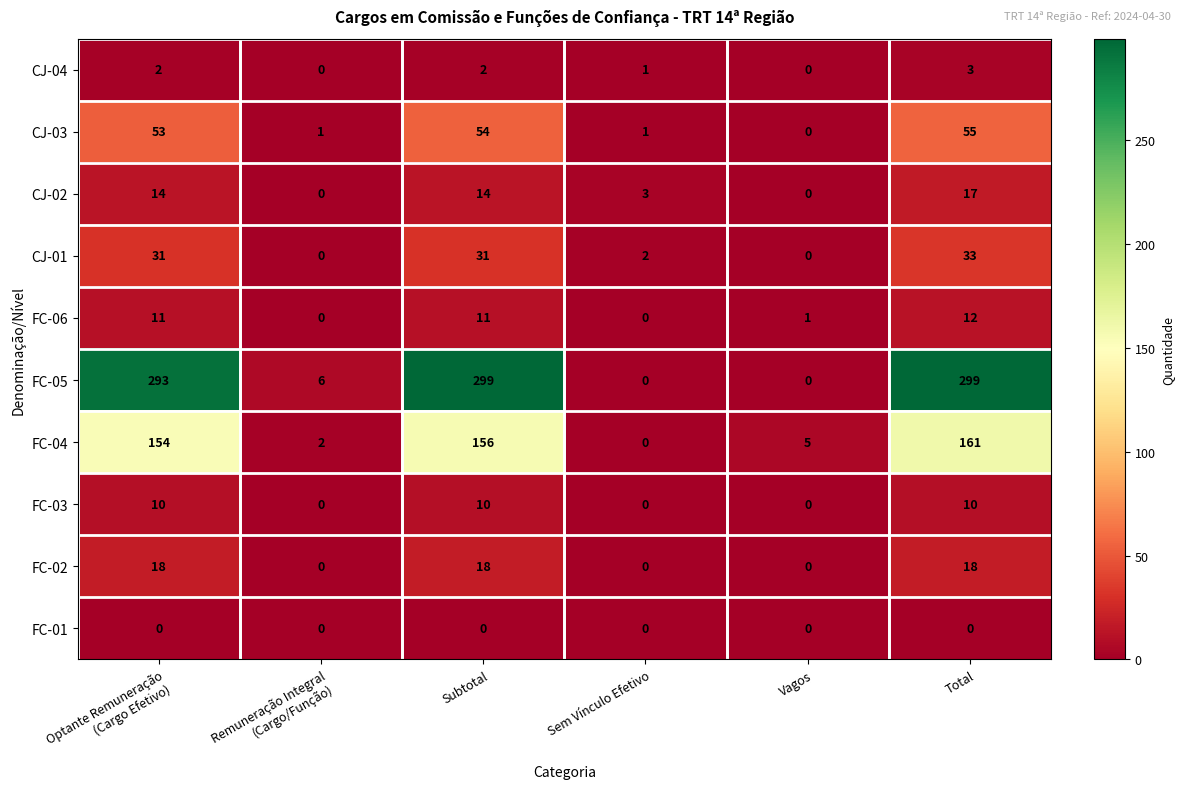

Between Subtotal and Sem Vínculo Efetivo, which series saw the biggest shift?

FC-05